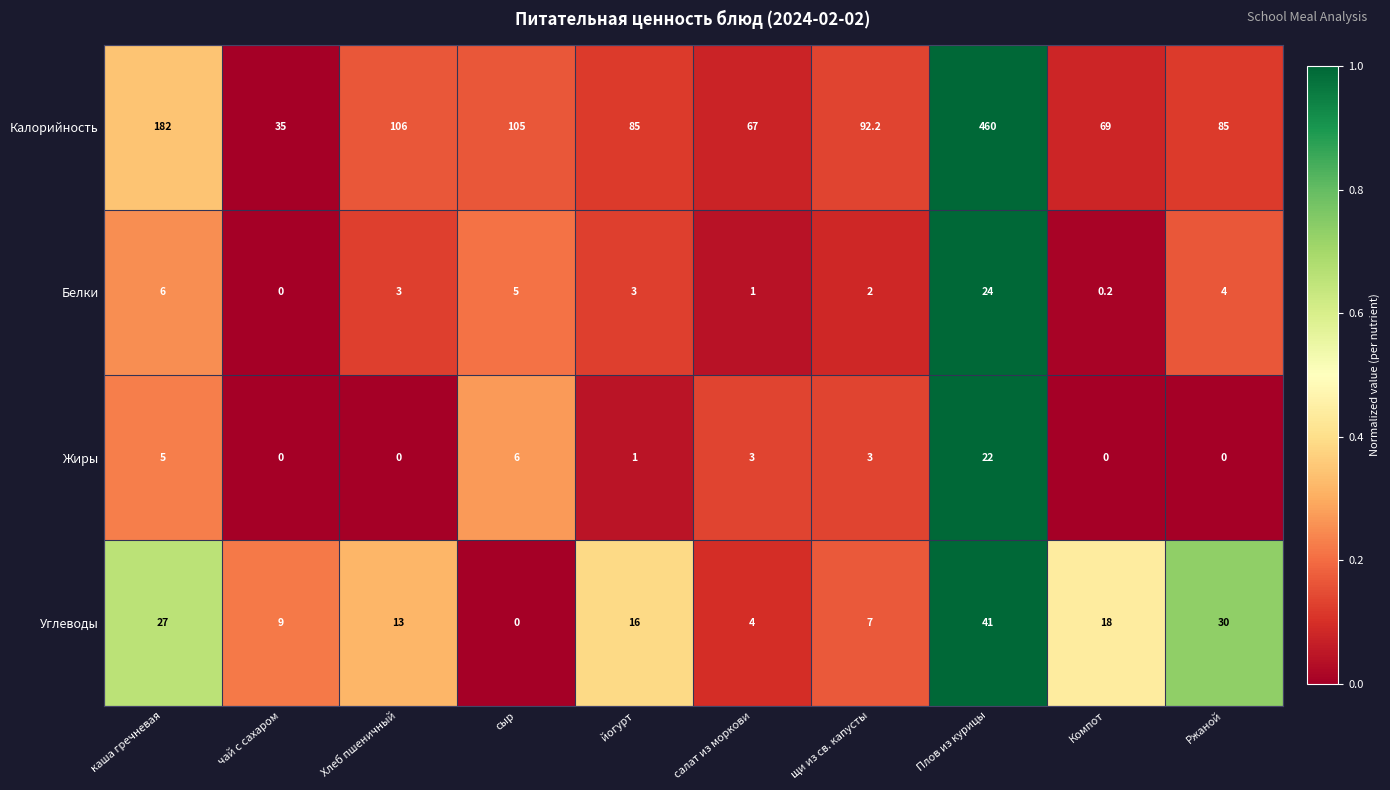

What is the maximum value shown in the chart?

460.0